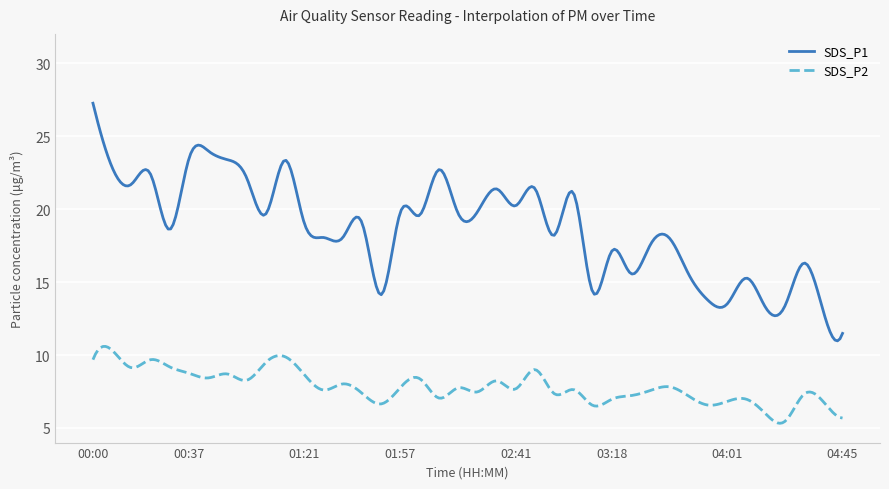

Rank the series by their average value, from highest to lowest.

SDS_P1, SDS_P2